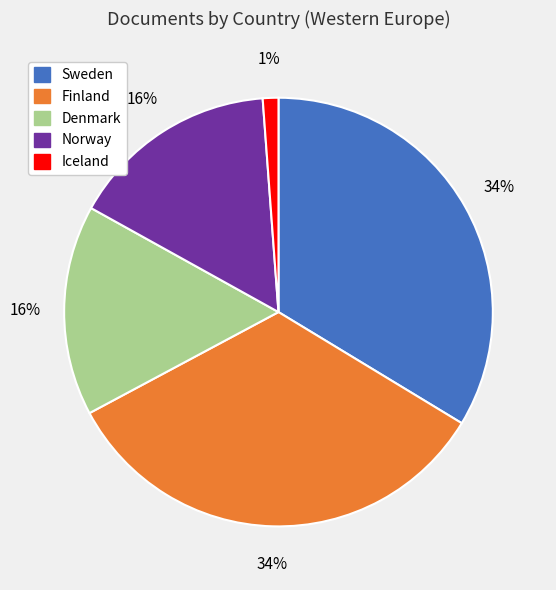

To the nearest percent, what is the average slice percentage?

20%